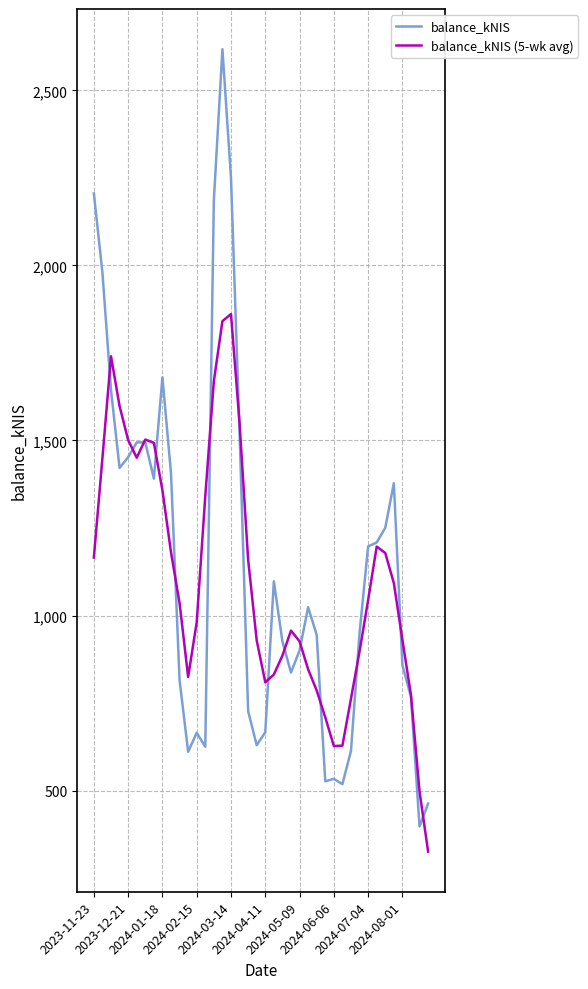

What is the greatest value displayed?

2617.8